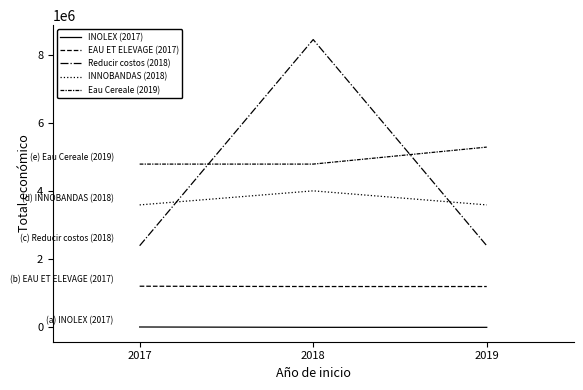

Which category has the highest value in the INNOBANDAS (2018) series?

2018